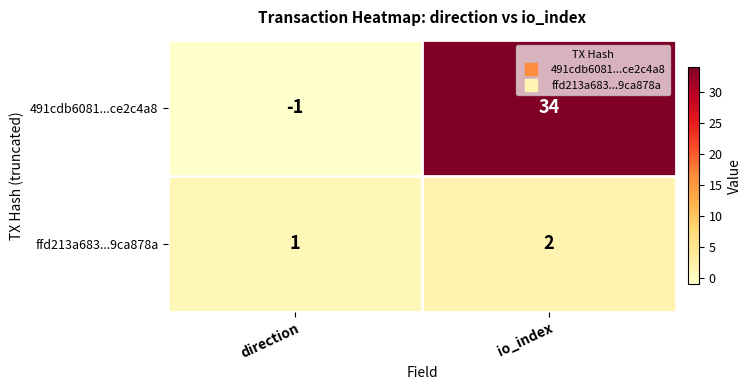

How many categories are shown in the chart?

2